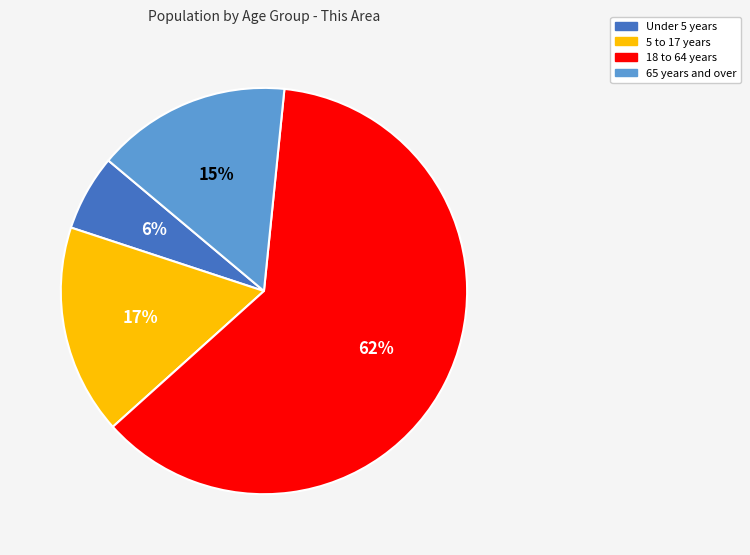

Does any single category account for the majority?

Yes